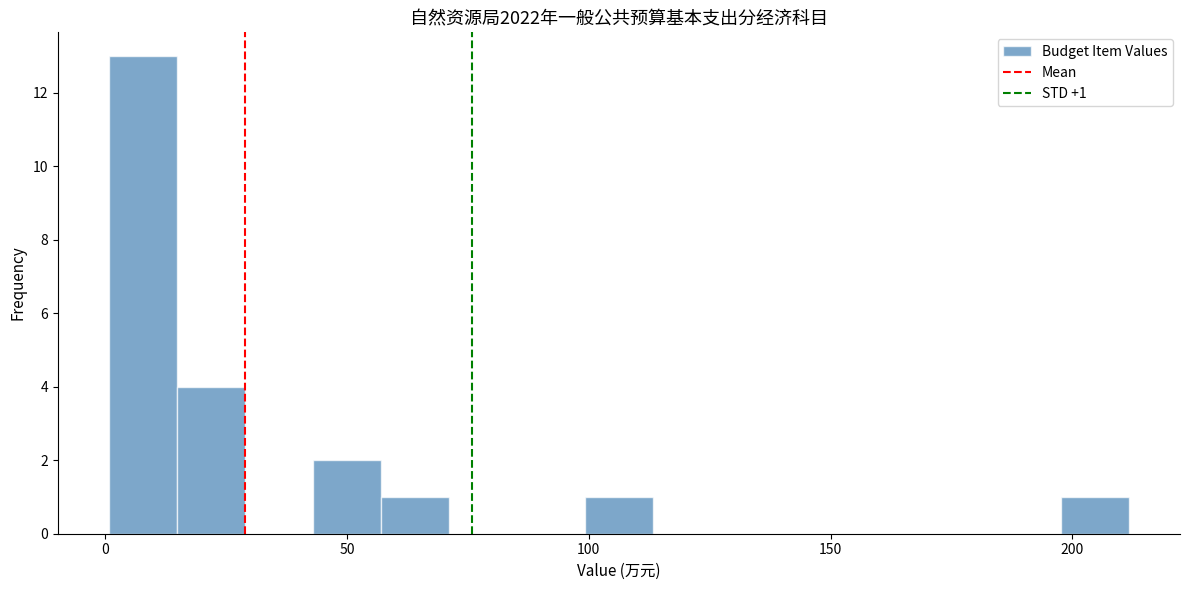

Read against the x-axis, roughly where is the centre of the tallest bar?

10